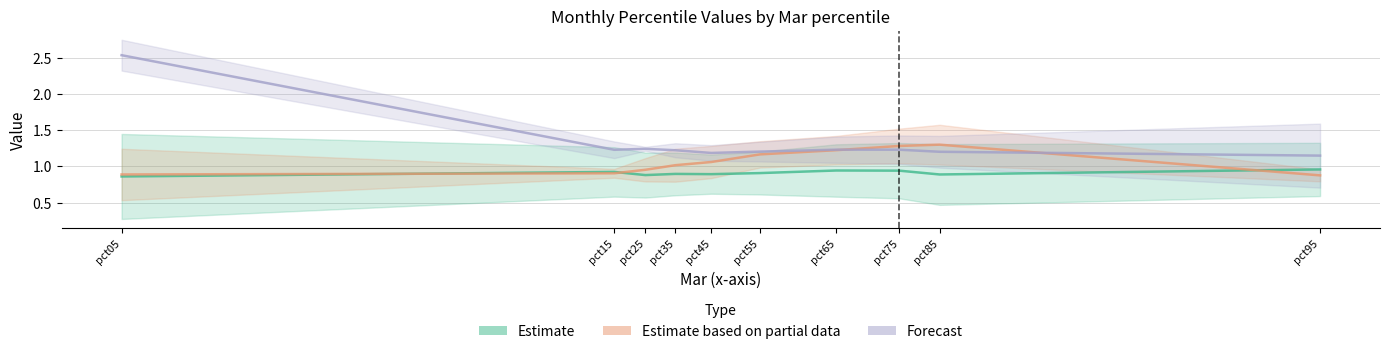

What is the greatest value displayed?

2.5